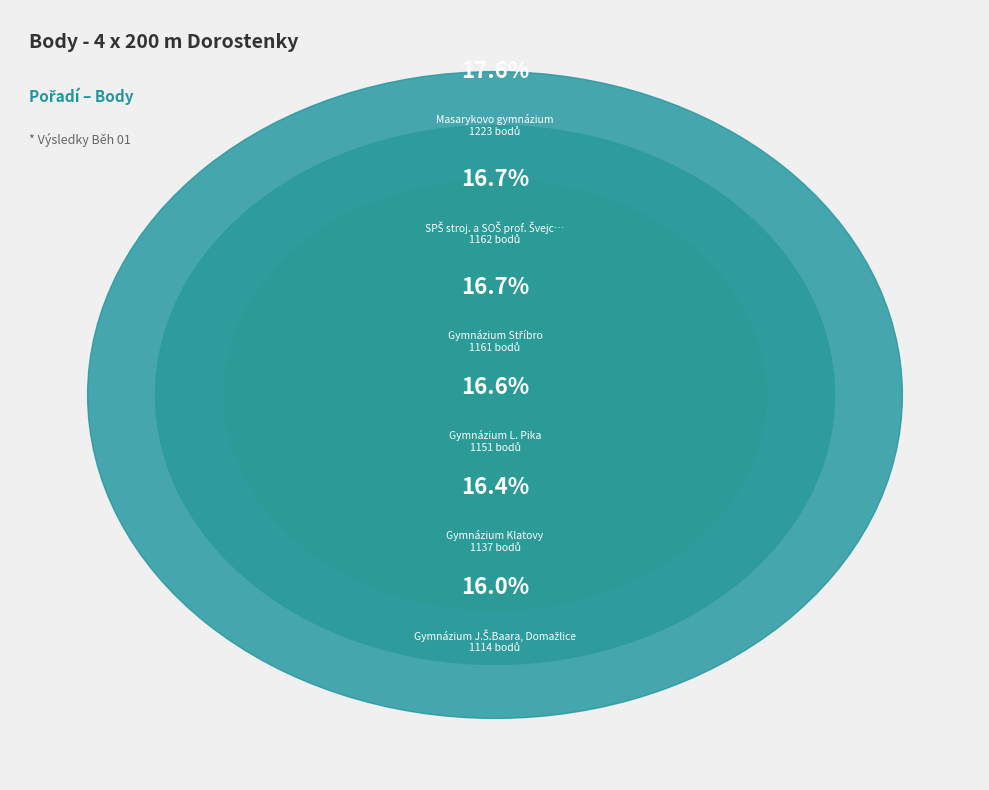

Combined, do Masarykovo gymnázium and Gymnázium J.Š.Baara, Domažlice account for over 50%?

No